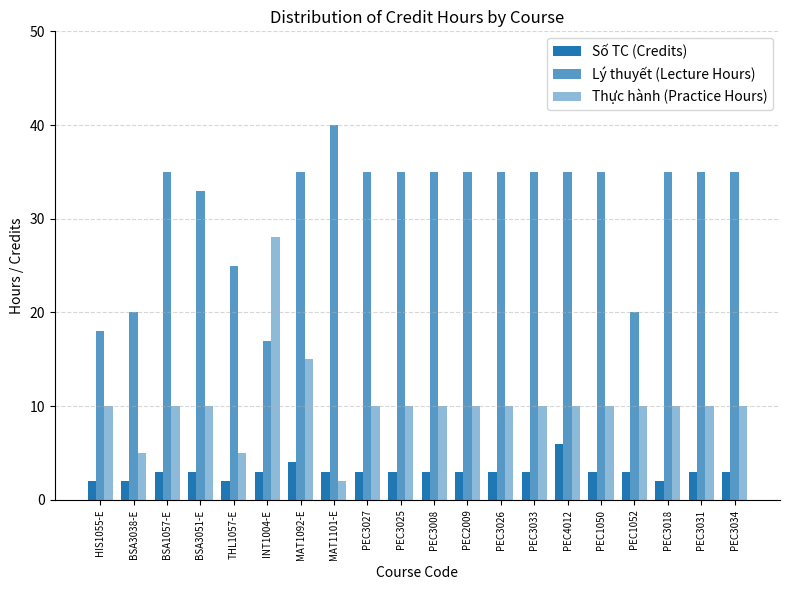

Which series changed the most between HIS1055-E and PEC3027?

Lý thuyết (Lecture Hours)